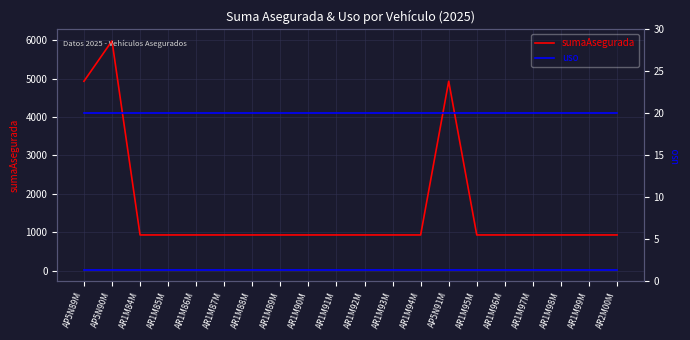

True or false: sumaAsegurada and uso cross at least once.

False